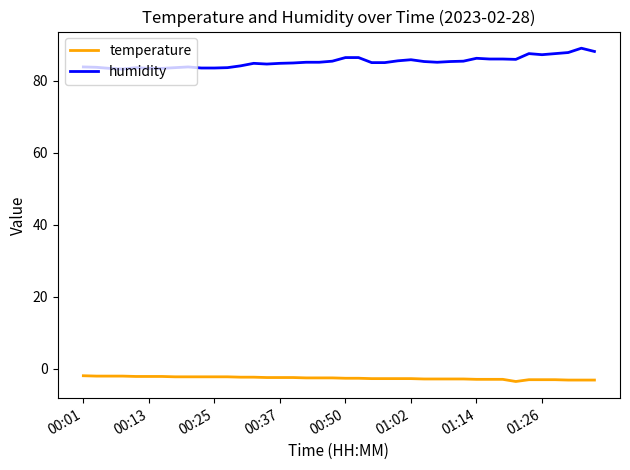

True or false: temperature and humidity intersect in this chart.

False